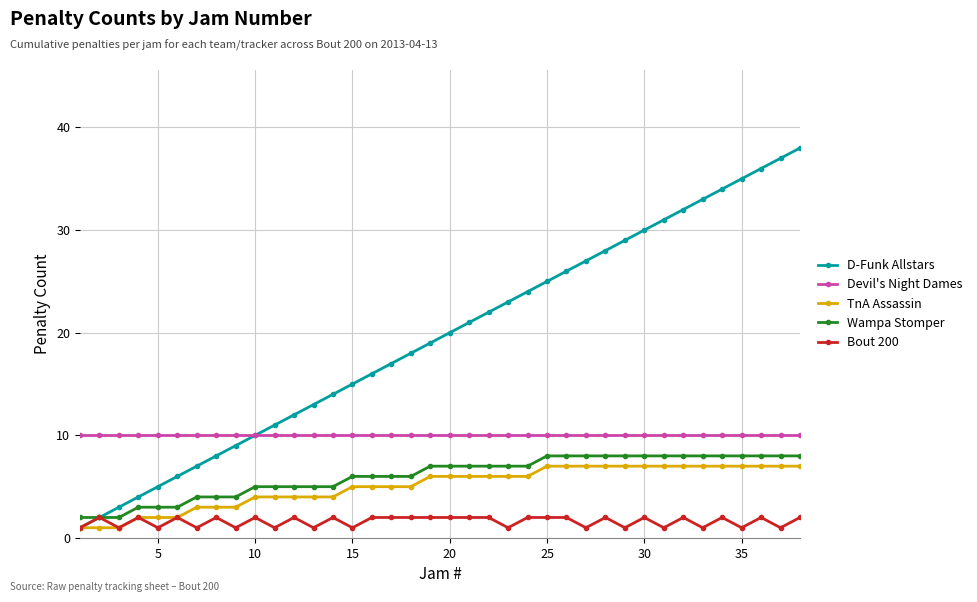

What are all the series names shown in the legend?

D-Funk Allstars, Devil's Night Dames, TnA Assassin, Wampa Stomper, Bout 200